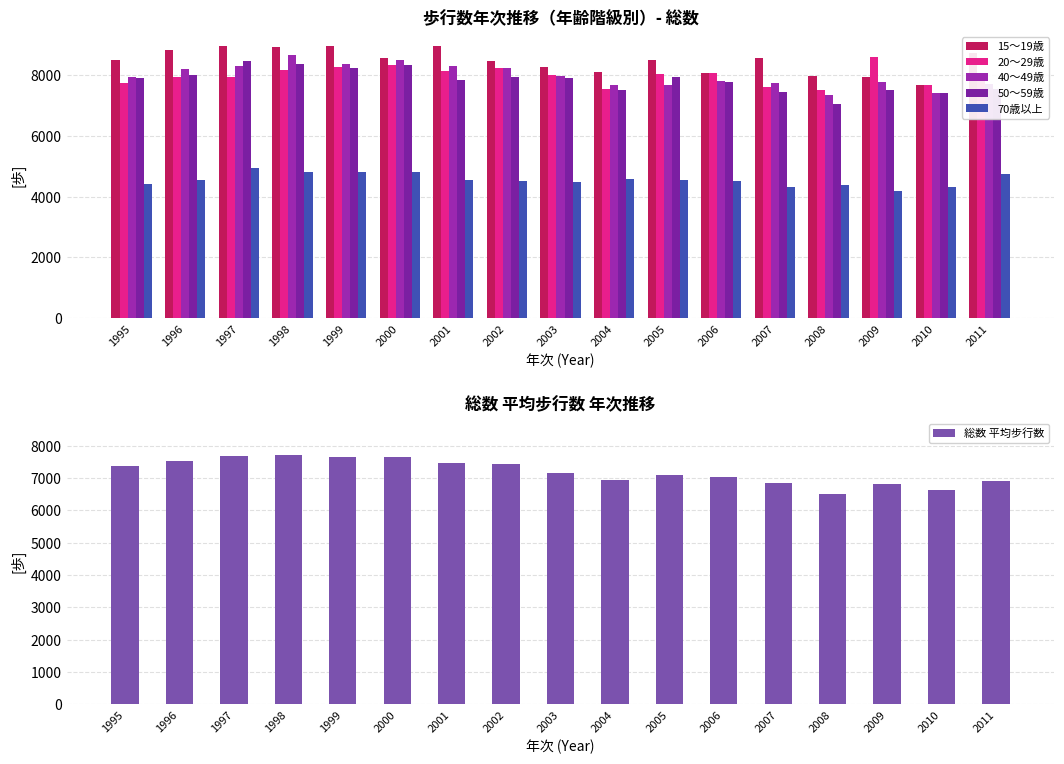

Does the chart contain stacked bars?

No